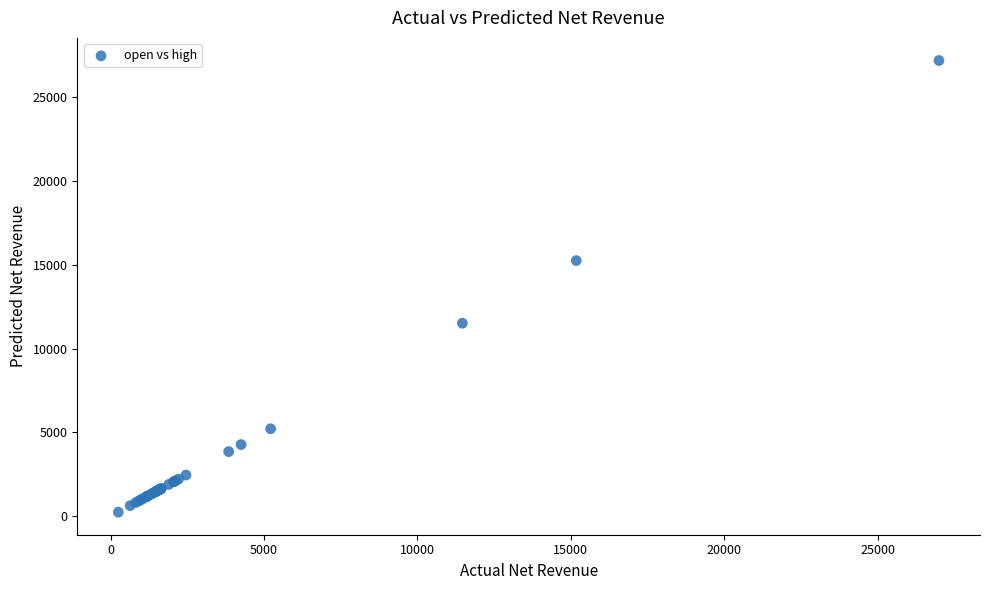

What Y value in the scatter plot is closest to 13704?

15235.9